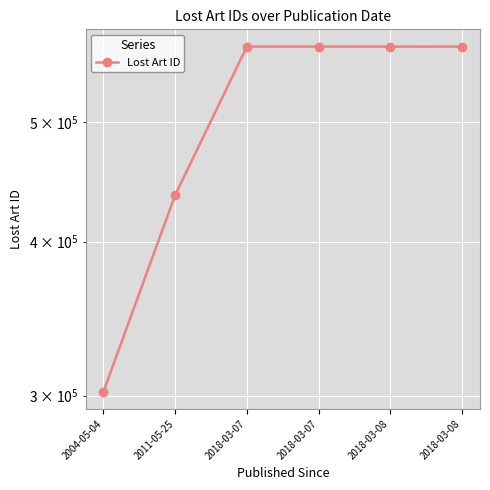

Is it true that the value at 2018-03-07 is 576052?

True